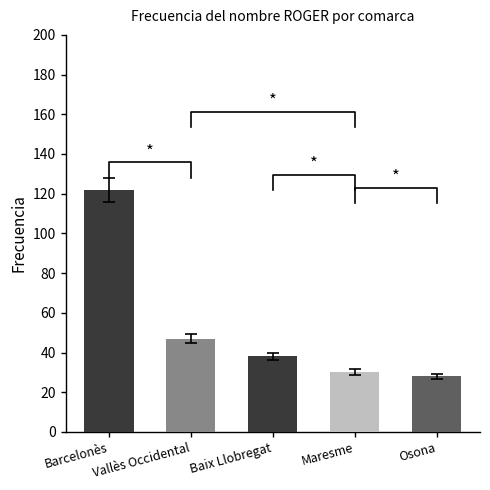

At which label is the value closest to 75?

Vallès Occidental